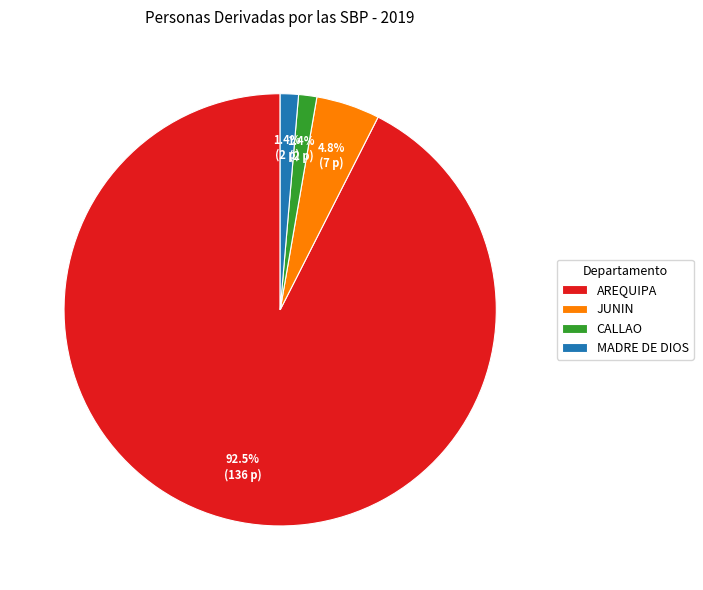

To the nearest percent, what percentage of the pie is CALLAO?

1%